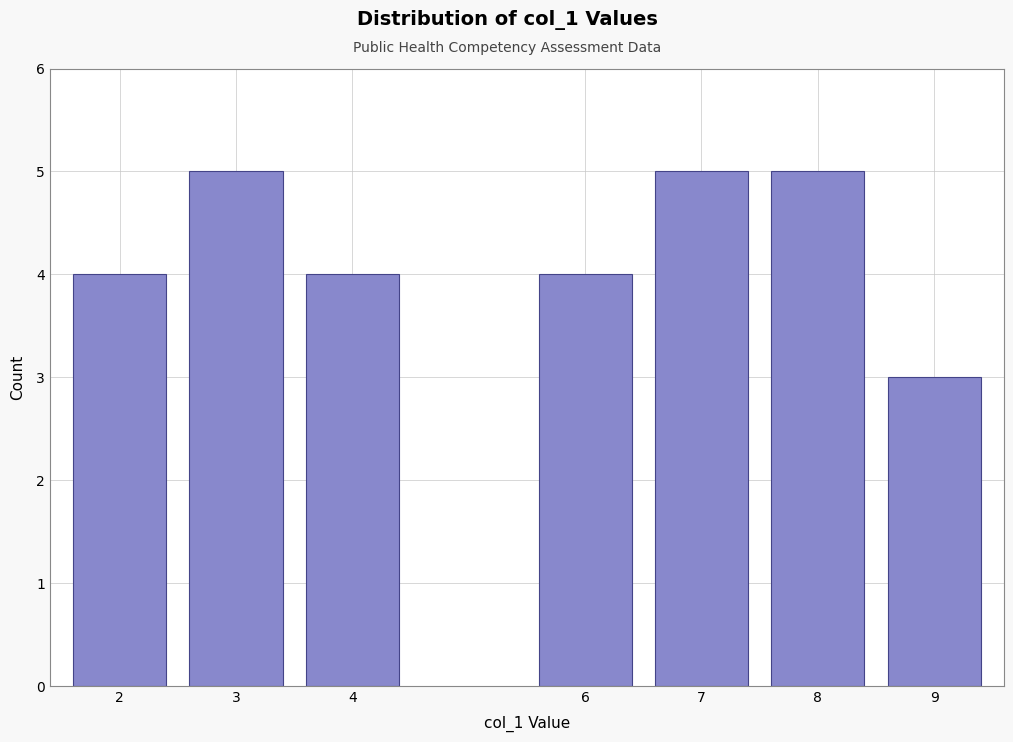

Reading left to right, what are all the values shown in this chart?

2=4	3=5	4=4	6=4	7=5	8=5	9=3